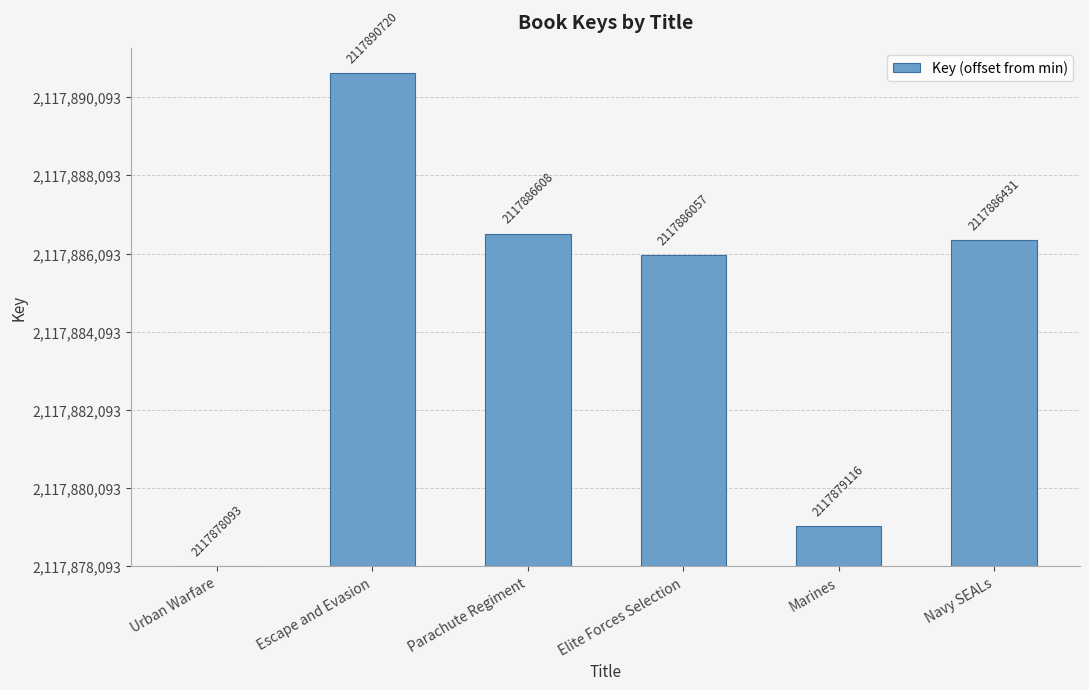

What is the difference between the maximum and minimum values?

12627